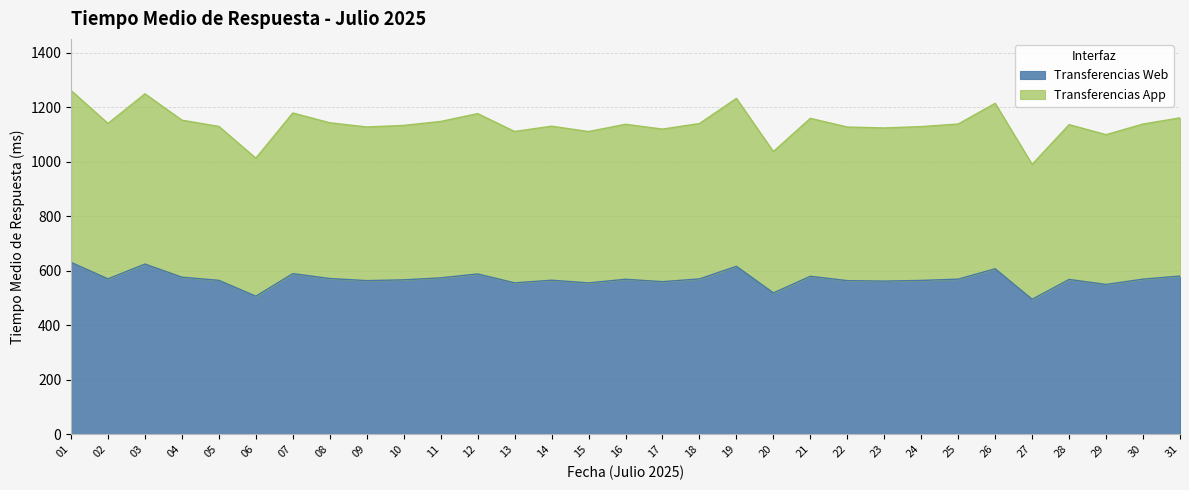

True or false: Transferencias Web has a value of 346.7 at 15.

False